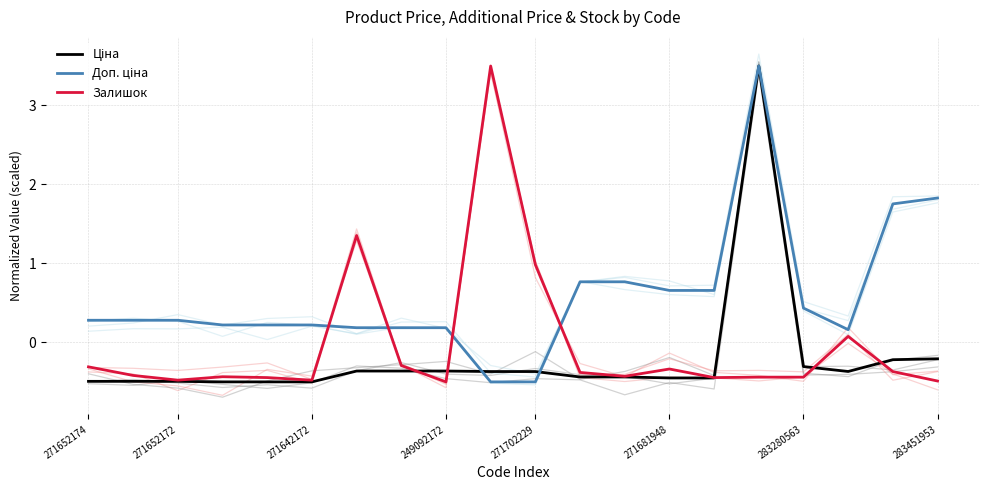

True or false: Залишок has more than 0 interior local peaks.

True